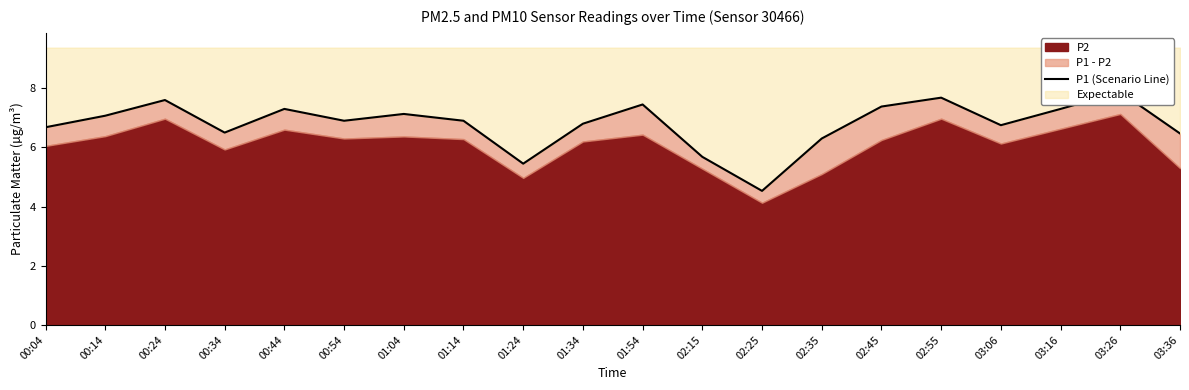

List the labels in order of value, smallest first.

02:25, 01:24, 02:15, 02:35, 03:36, 00:34, 00:04, 03:06, 01:34, 00:54, 01:14, 00:14, 01:04, 00:44, 03:16, 02:45, 01:54, 00:24, 02:55, 03:26